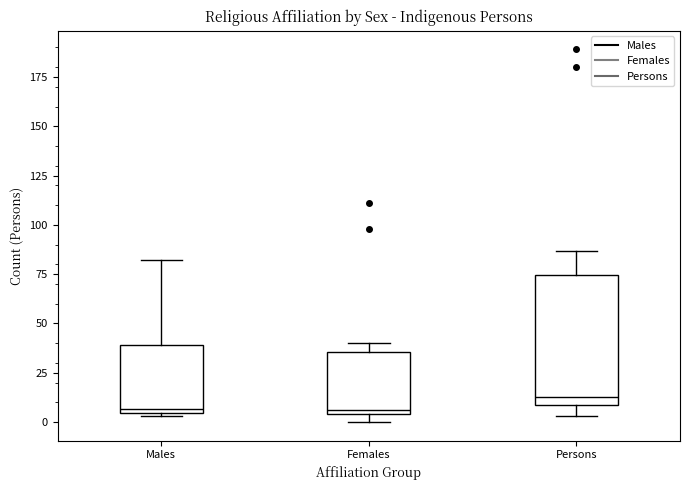

Which box has the highest median line?

Persons